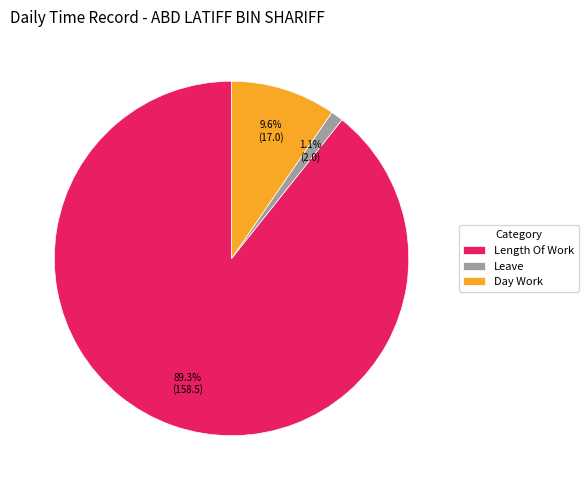

Do Day Work and Leave together represent more than half of the pie?

No